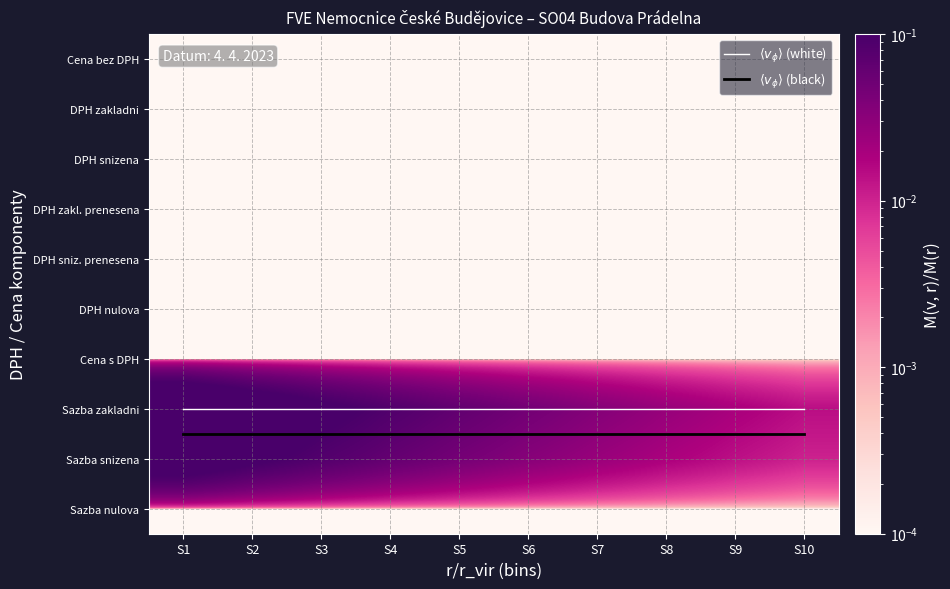

Is the value of DPH sniz. prenesena at S5 greater than the value of DPH snizena at S8?

No